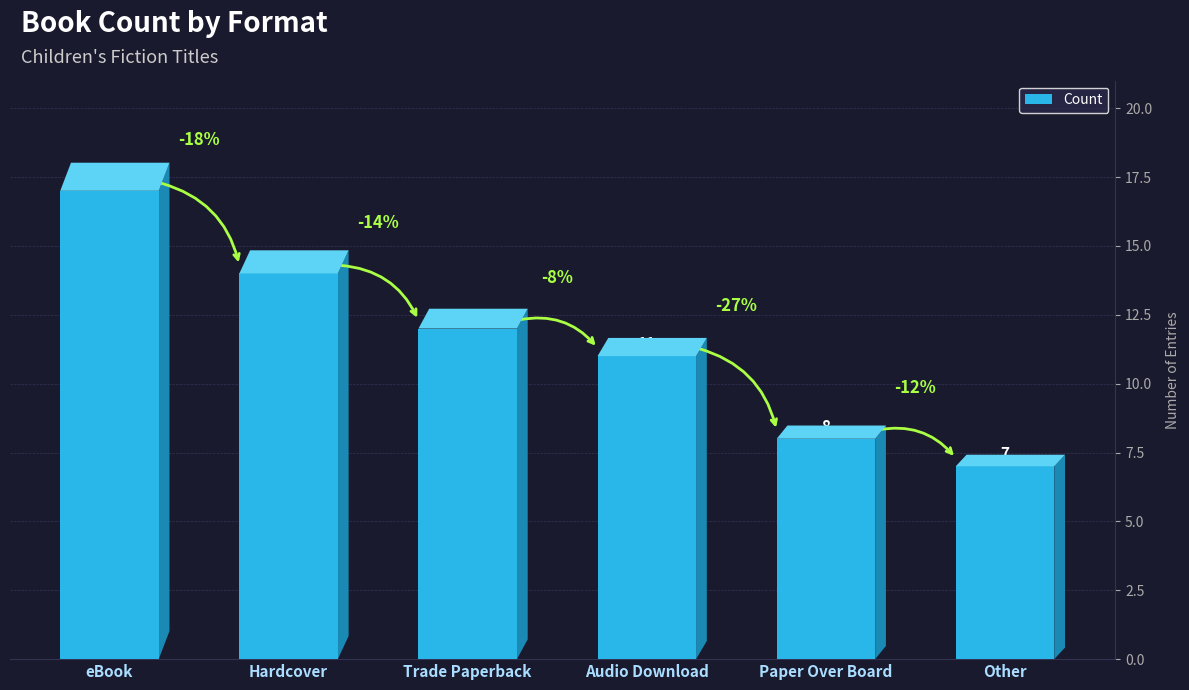

What is the label of the 1st bar from the left?

eBook